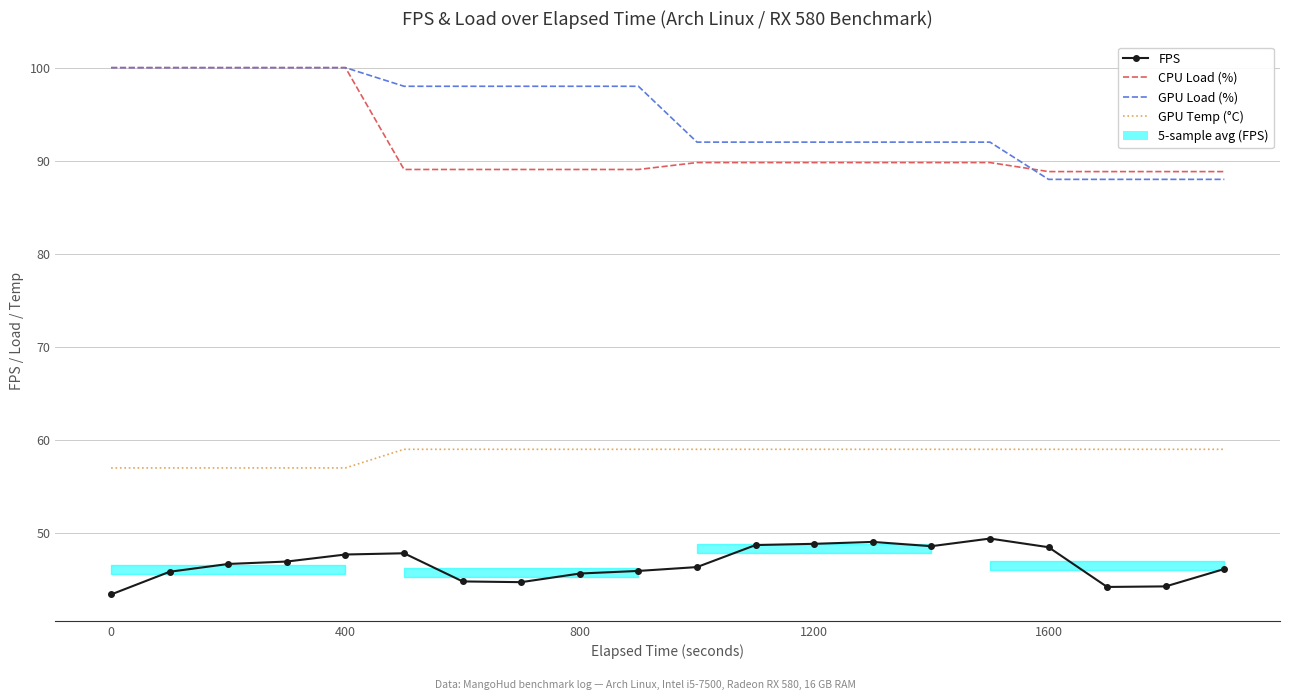

Is this an area chart (filled region under the line)?

No